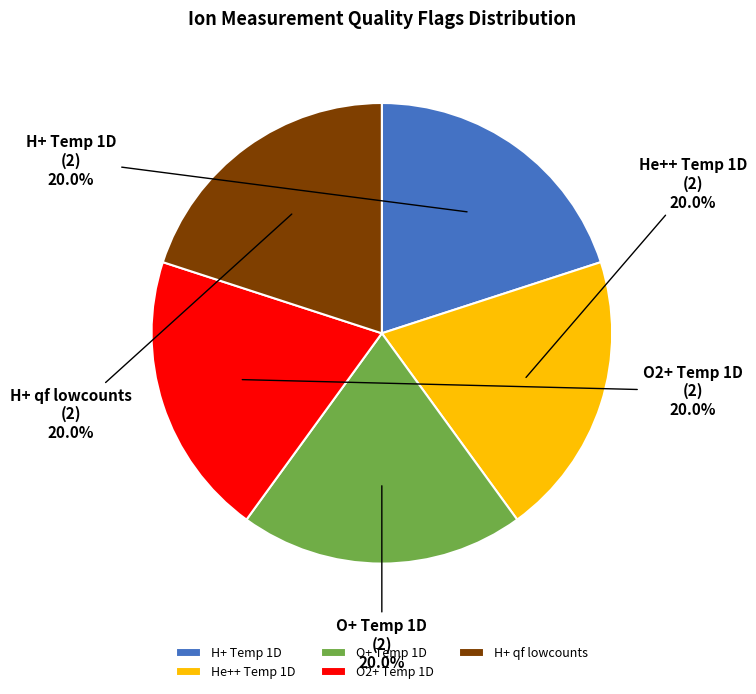

To the nearest percent, what is the average slice percentage?

20%